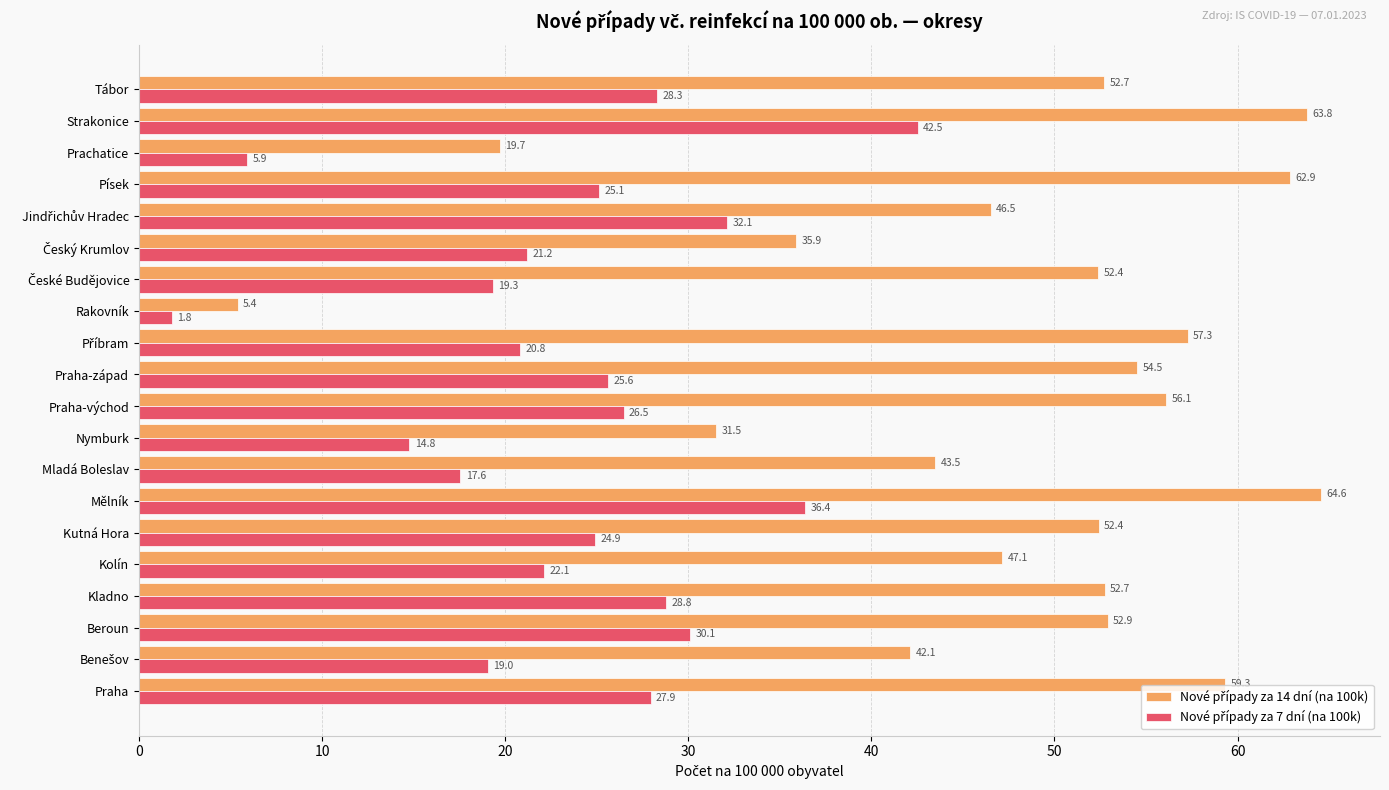

At how many categories does at least one series exceed 24?

18